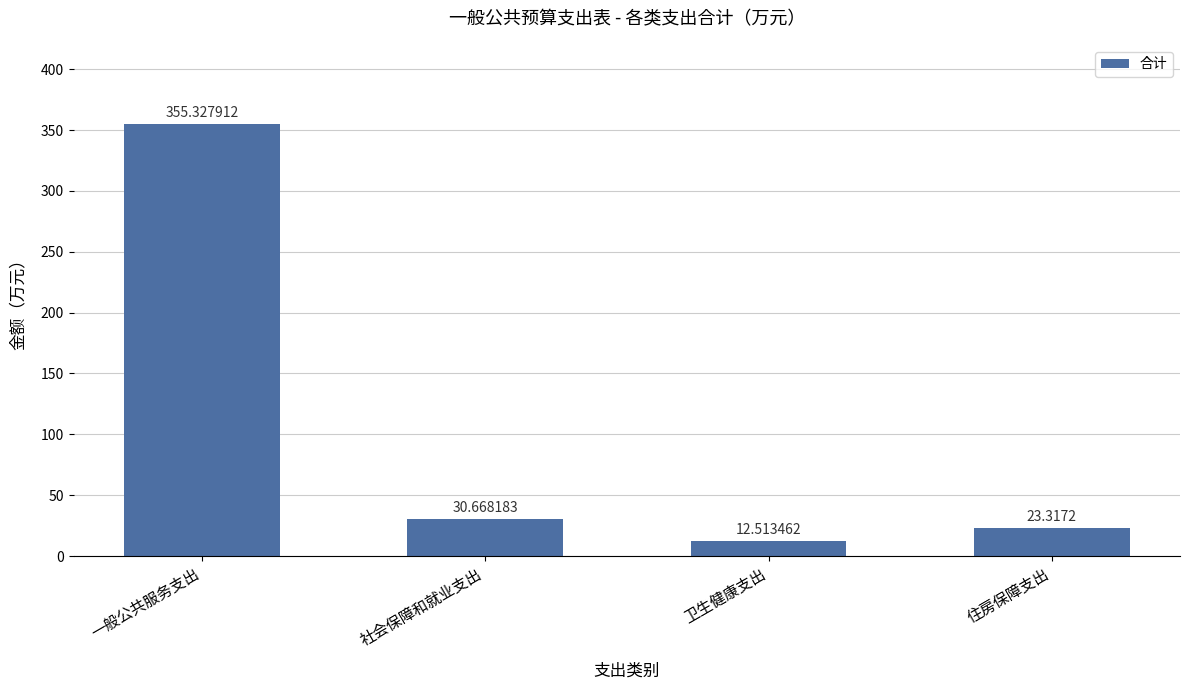

What is the maximum value shown in the chart?

355.3